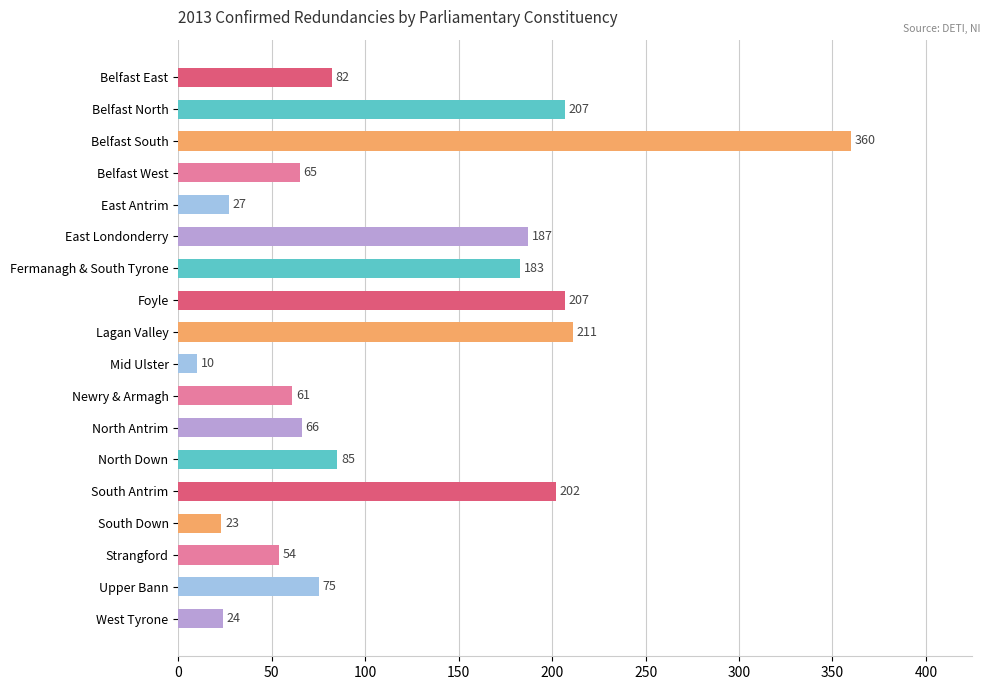

Are the bars horizontal?

Yes